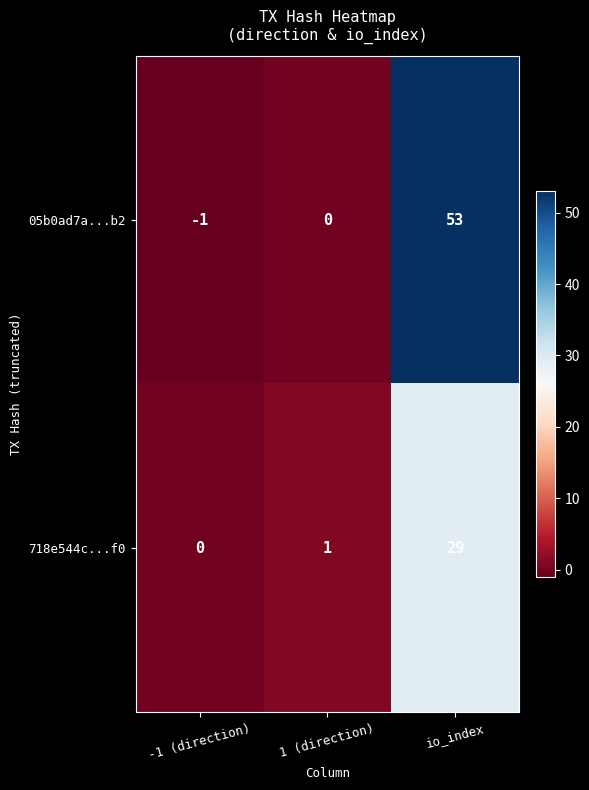

Is the value of 718e544c...f0 at -1 (direction) greater than the value of 05b0ad7a...b2 at -1 (direction)?

Yes